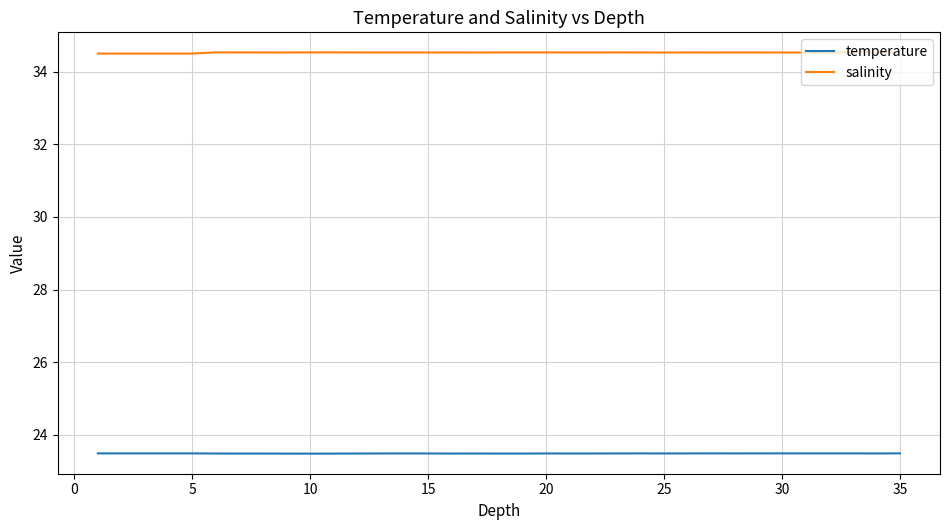

Does the chart display data point markers on the line(s)?

No